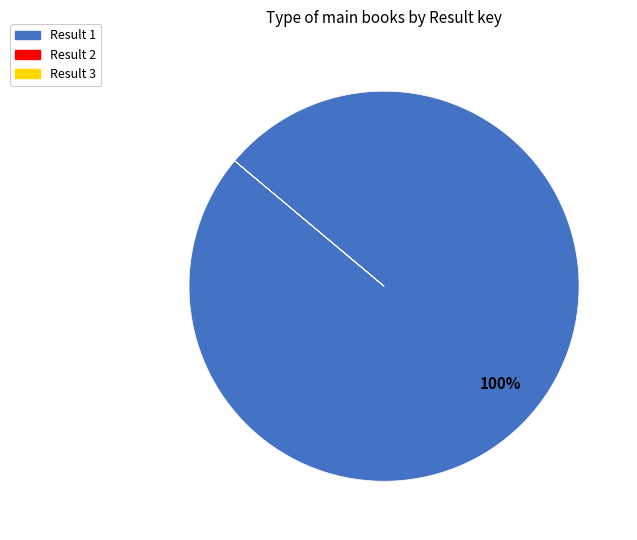

Which category has the biggest portion of the pie?

Result 1